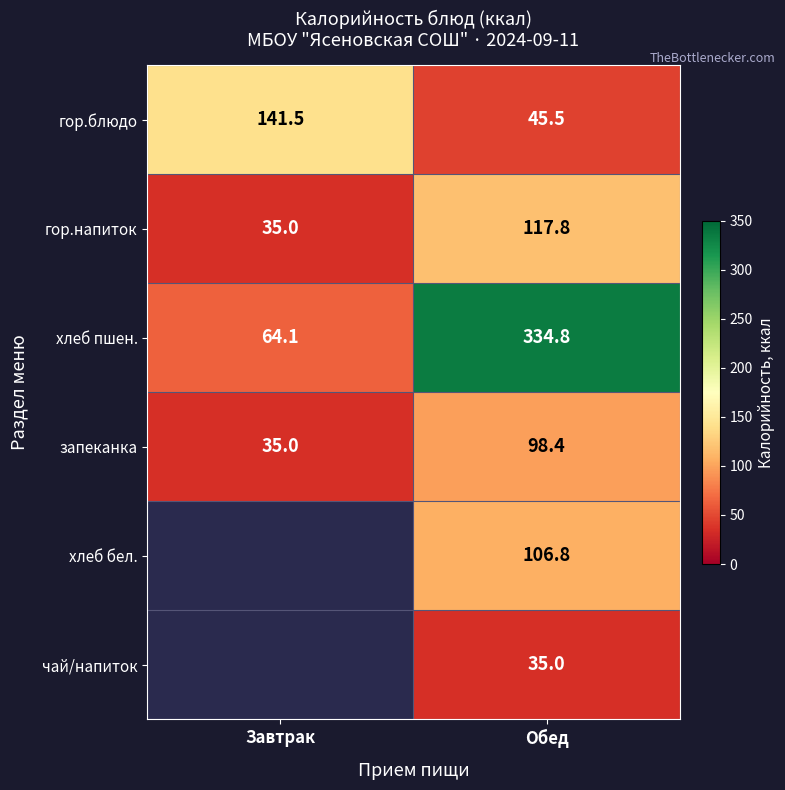

Rank the series at Обед from highest to lowest value.

хлеб пшен., гор.напиток, хлеб бел., запеканка, гор.блюдо, чай/напиток